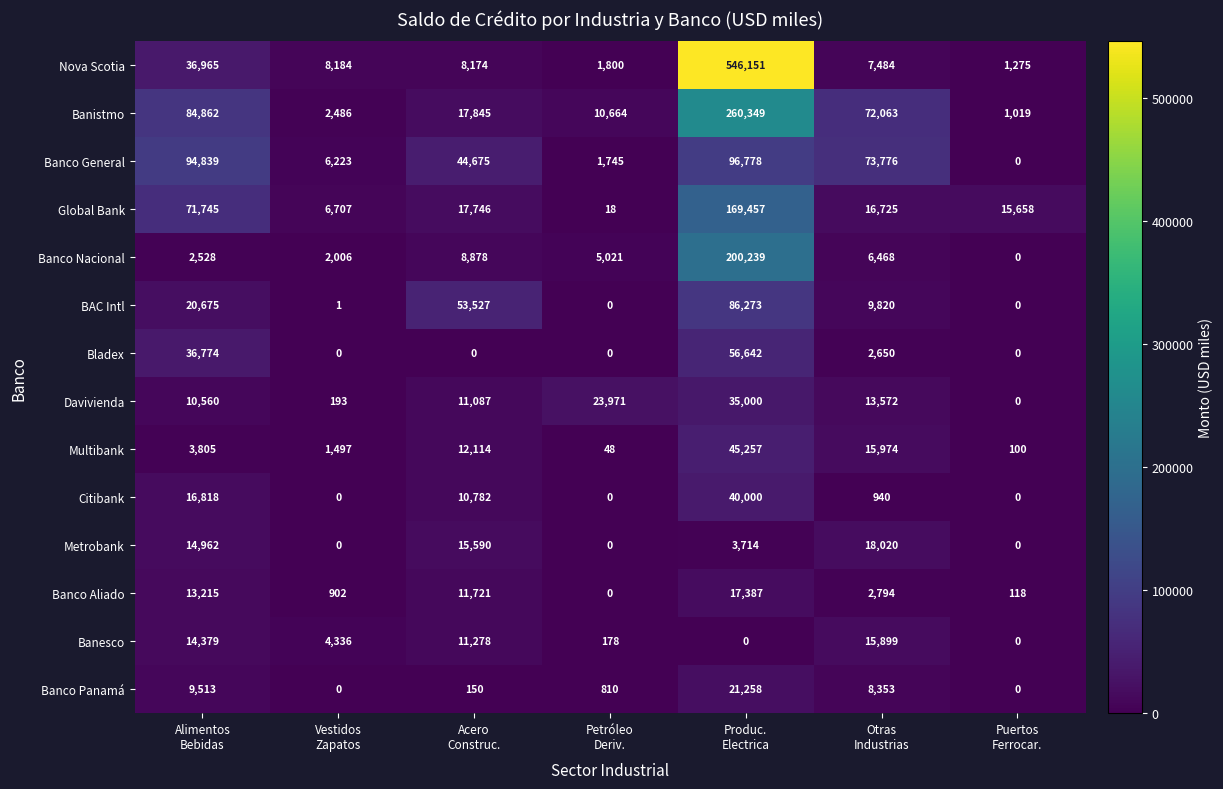

At Produc.
Electrica, list the series in order from smallest to largest.

Banesco, Metrobank, Banco Aliado, Banco Panamá, Davivienda, Citibank, Multibank, Bladex, BAC Intl, Banco General, Global Bank, Banco Nacional, Banistmo, Nova Scotia